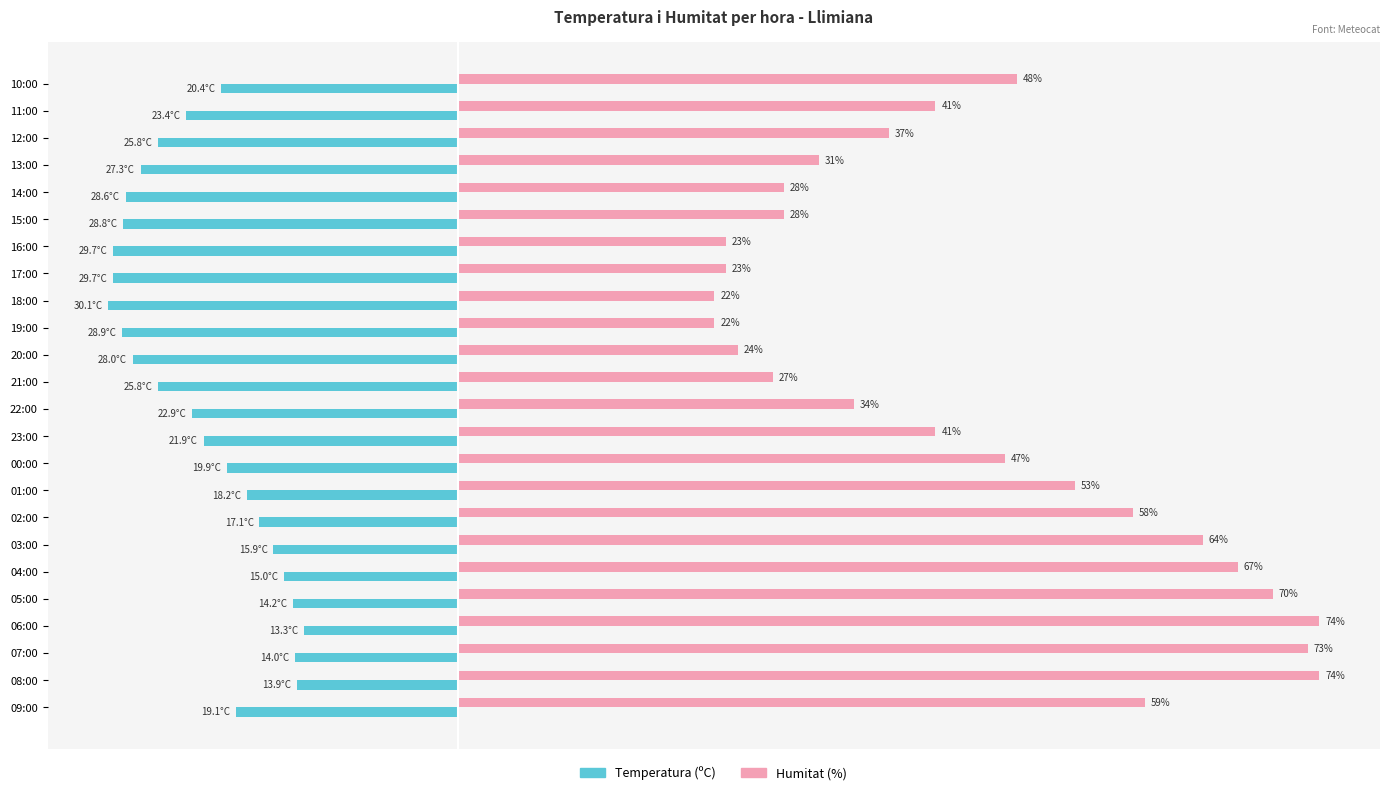

What are all the series names shown in the legend?

Temperatura (ºC), Humitat (%)